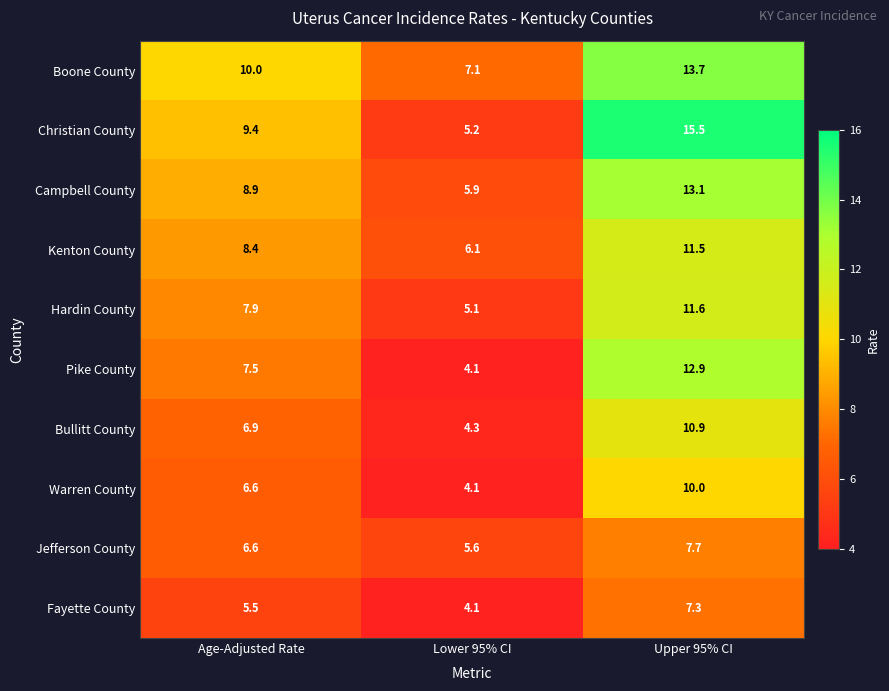

List the labels in order of Campbell County value, smallest first.

Lower 95% CI, Age-Adjusted Rate, Upper 95% CI